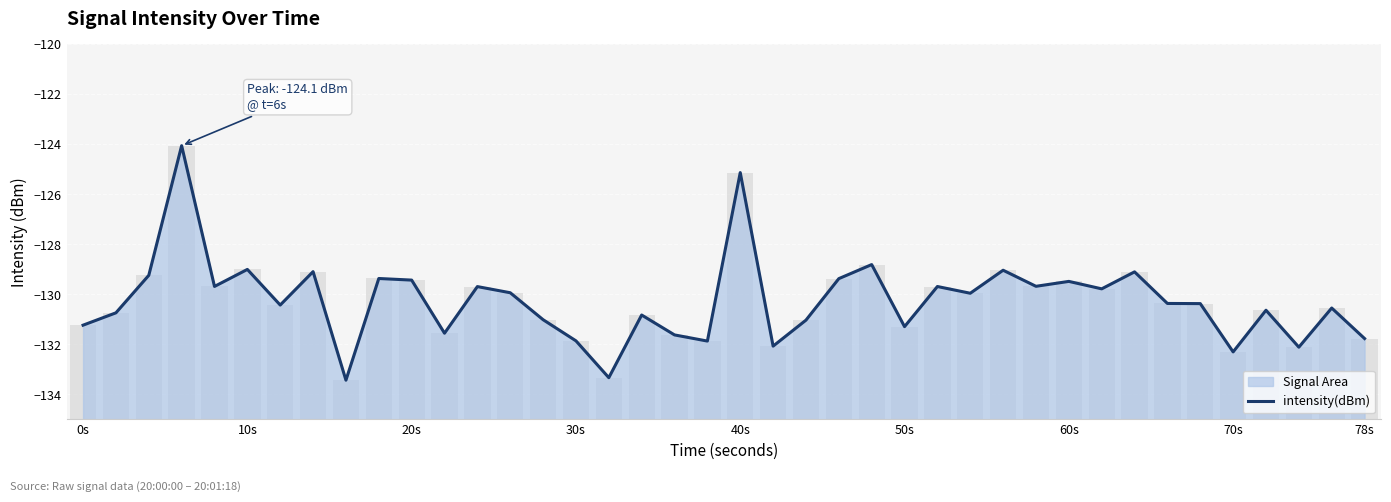

What is the smallest value displayed?

-133.4